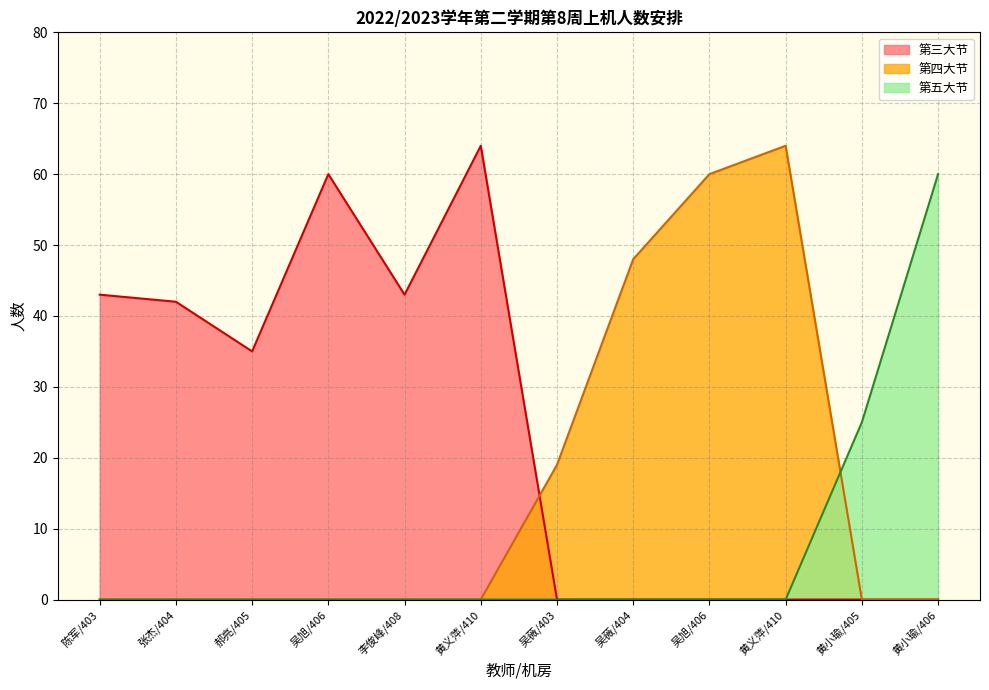

Approximately how many times larger is the value at 陈军/403 compared to 黄小瑜/406?

0.7